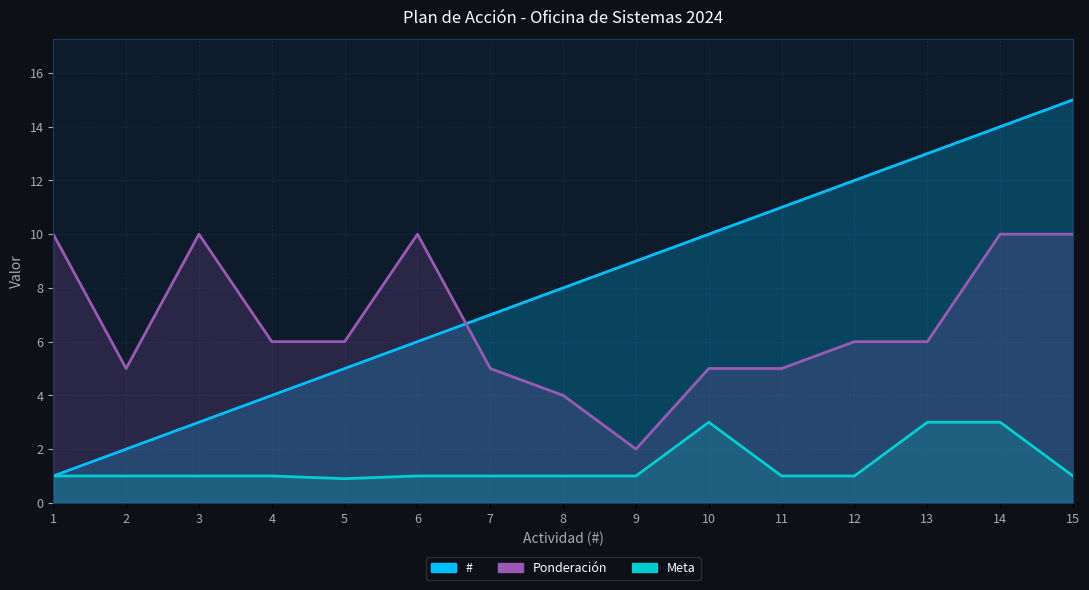

Is it true that Ponderación equals 5.9 at 8?

False